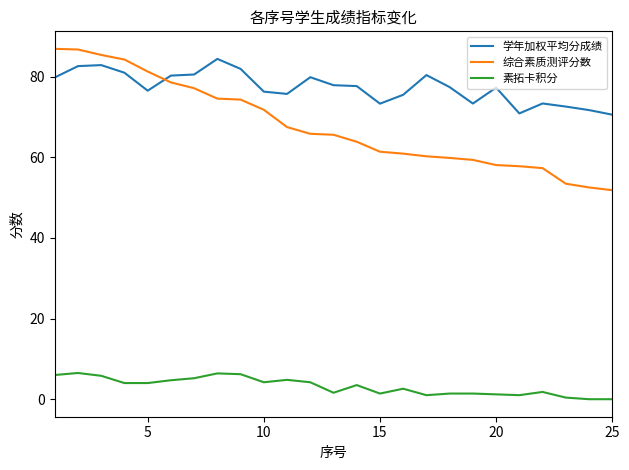

Which series has the largest total across all categories?

学年加权平均分成绩